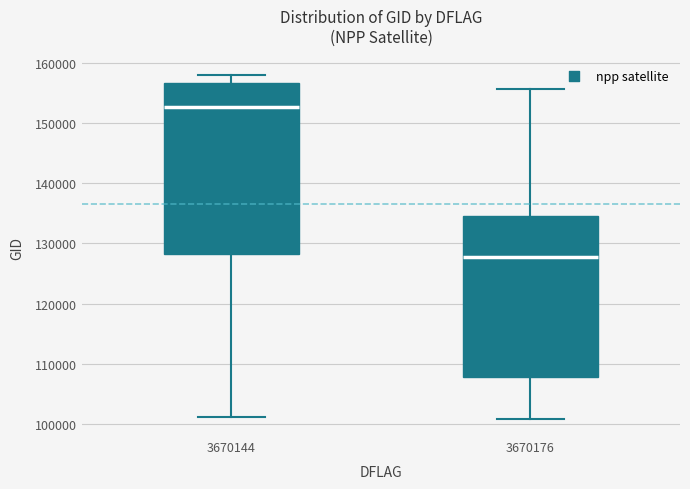

Where does the upper whisker of the box at x = 3670144 end on the y-axis? The values are not printed on the chart, so give them approximately, as read against the axis.

158000